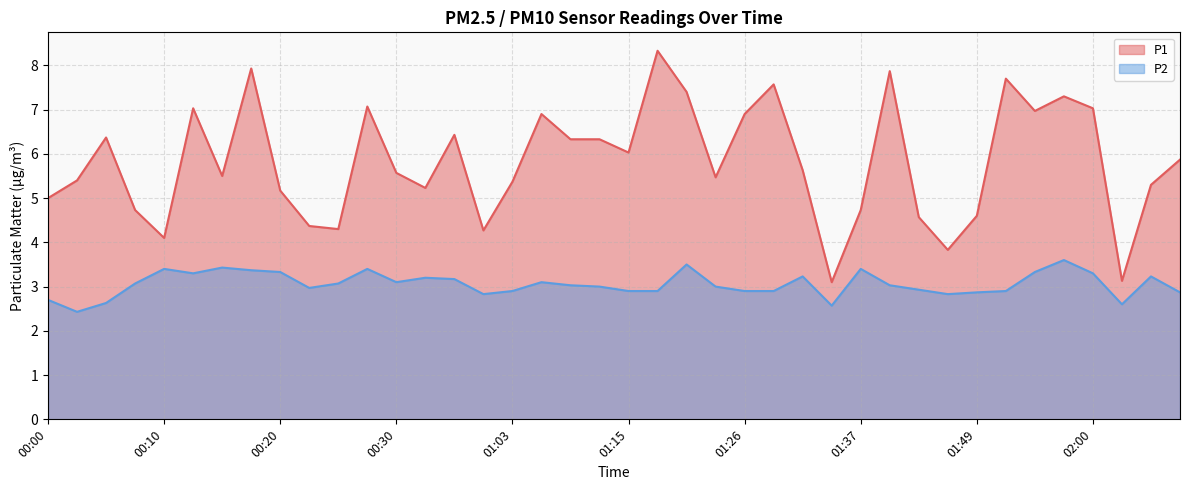

What is the greatest value displayed?

8.3